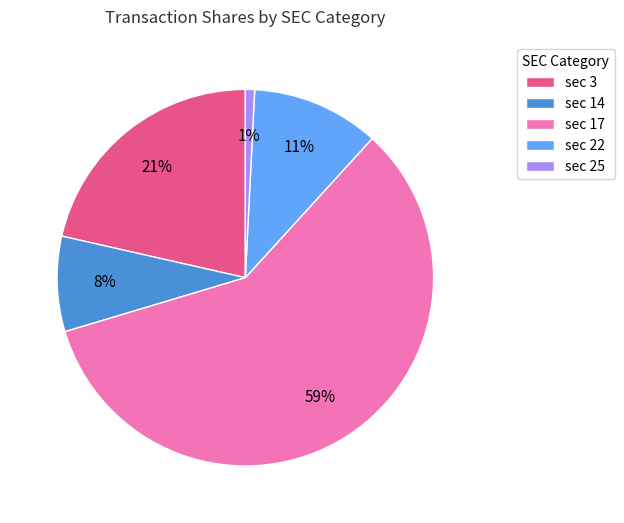

Count the number of slices in the pie.

5